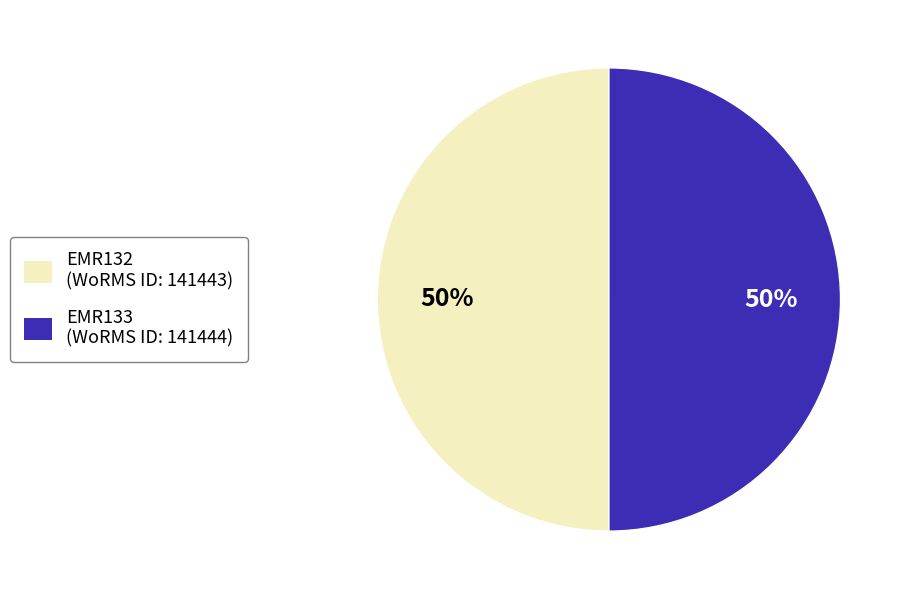

To the nearest percent, what portion does EMR133 represent?

50%